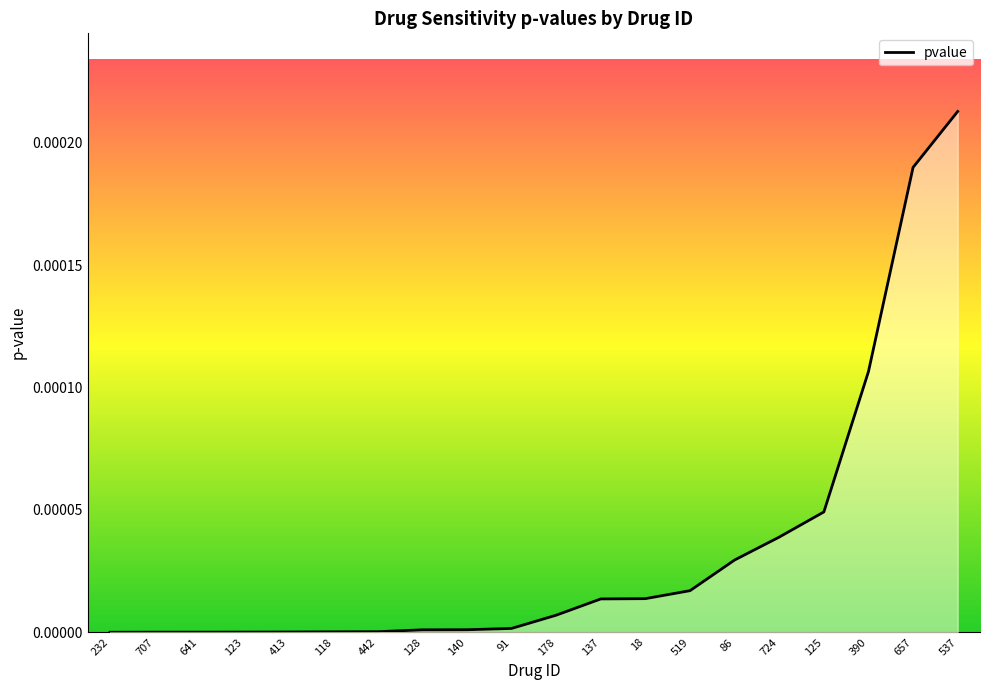

The value at 137 is 0.0. True or false?

True